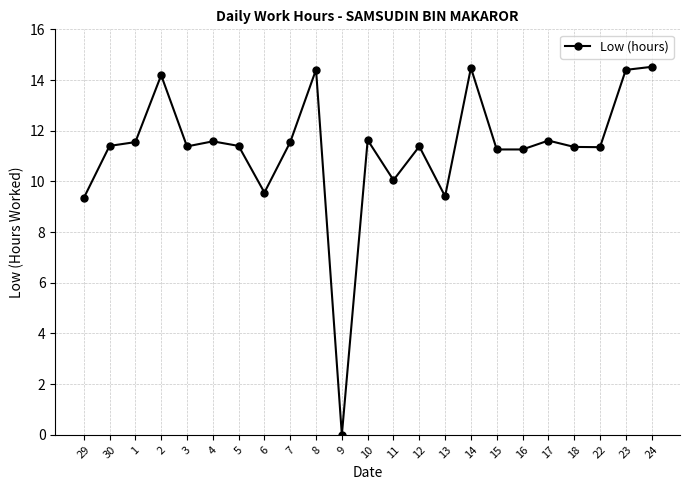

How many categories are shown in the chart?

23